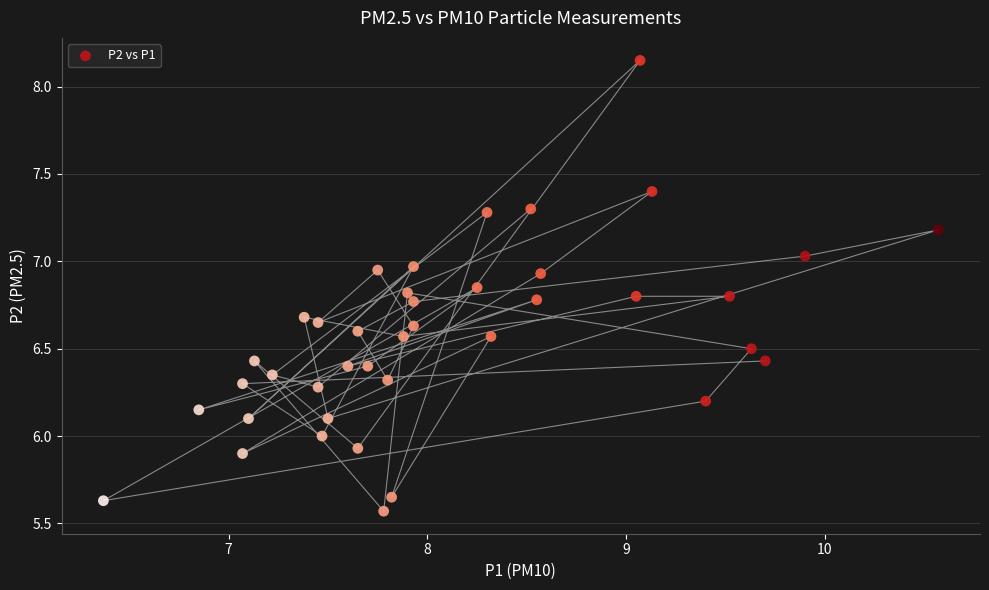

What is the range of X values (max minus min)?

4.2